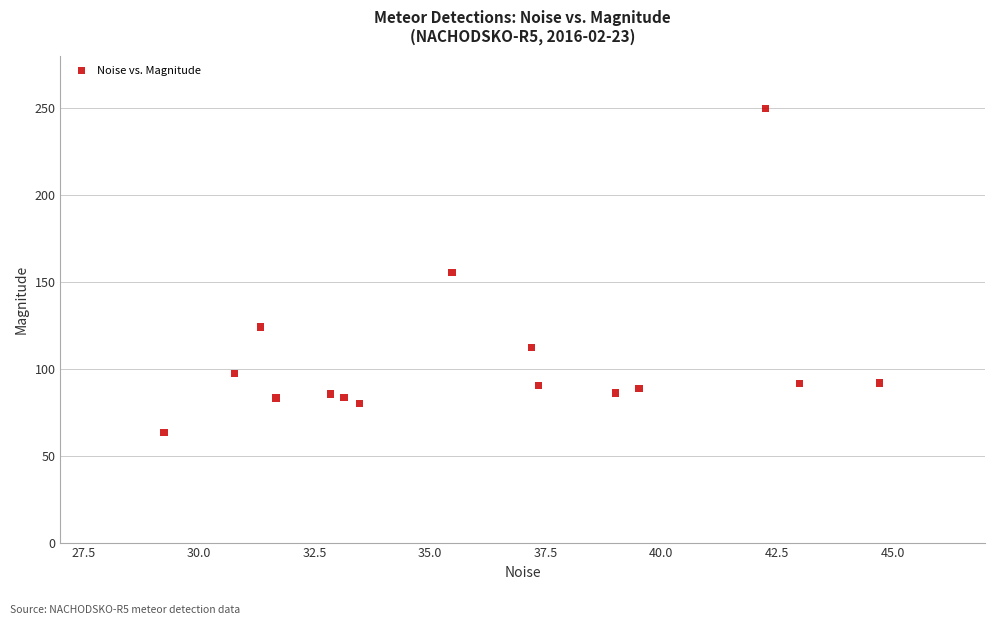

What is the range of X values (max minus min)?

15.5